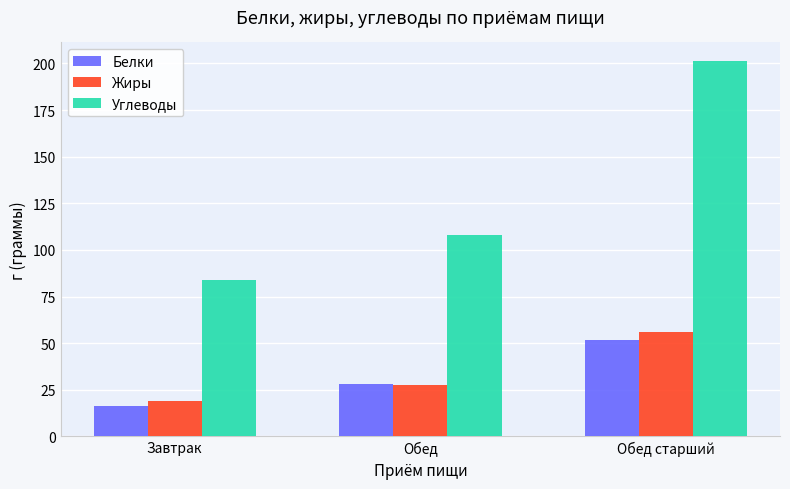

What is the sum of the Углеводы values at Завтрак and Обед старший?

284.9